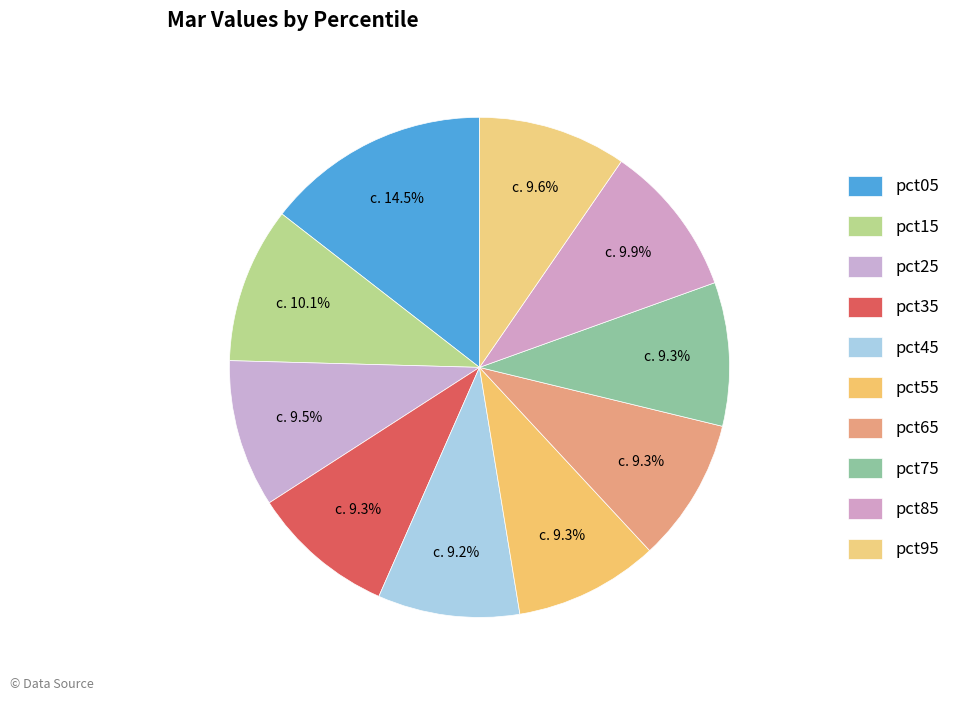

What is the smallest slice in the pie chart?

pct45